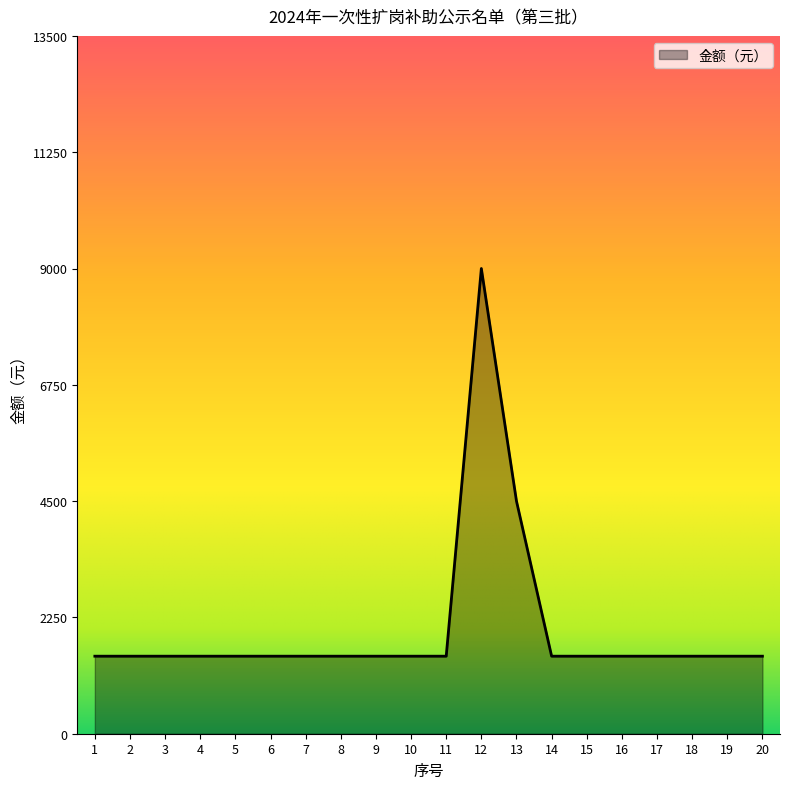

Approximately how many times larger is the value at 14 compared to 1?

1.0